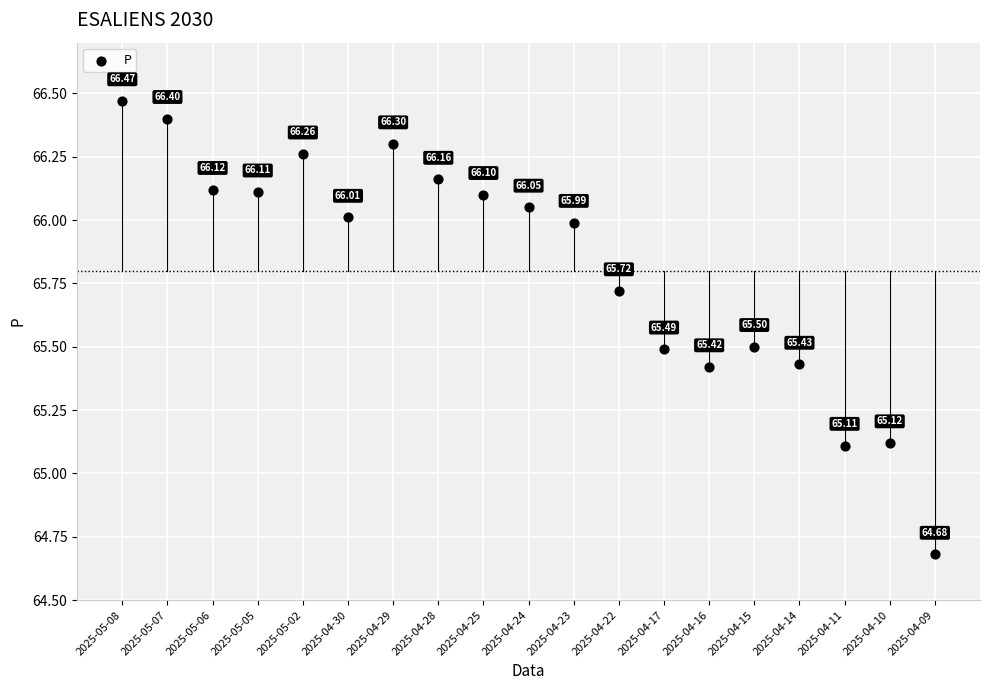

What is the range of X values (max minus min)?

18.0